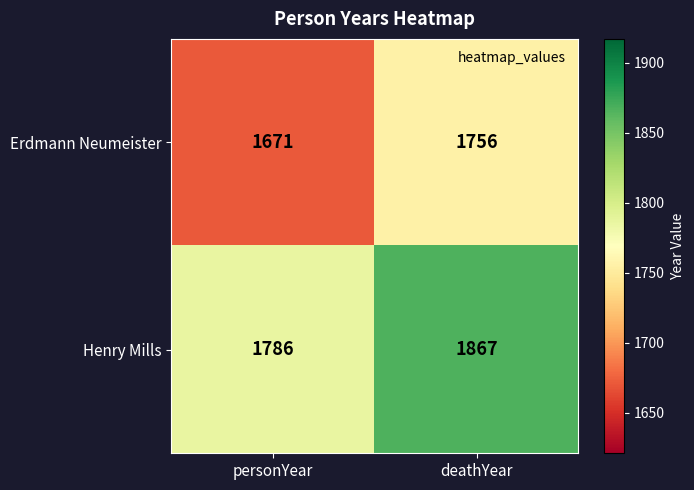

Which category has the lowest value in the Henry Mills series?

personYear